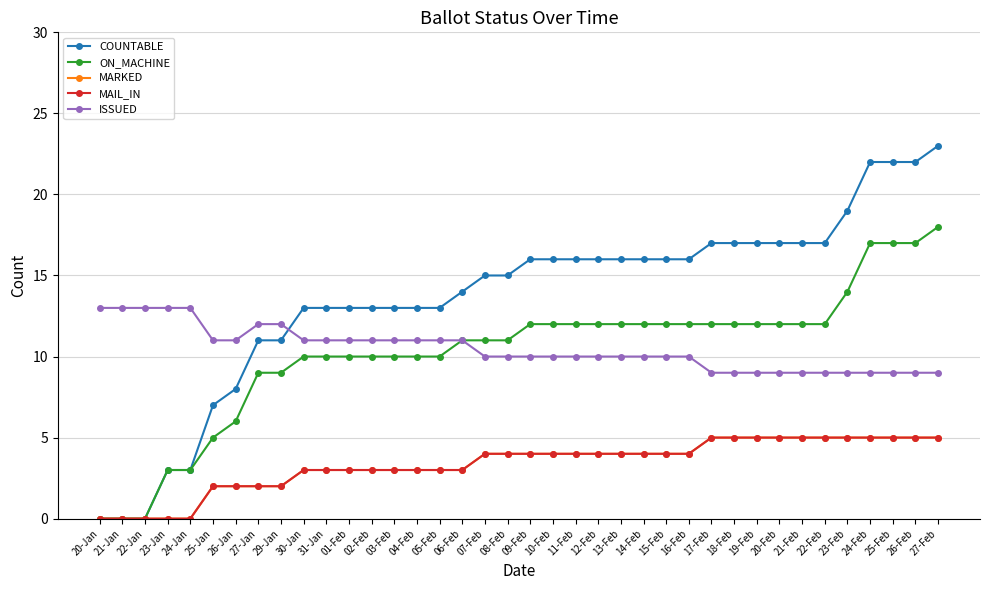

Is this an area chart (filled region under the line)?

No